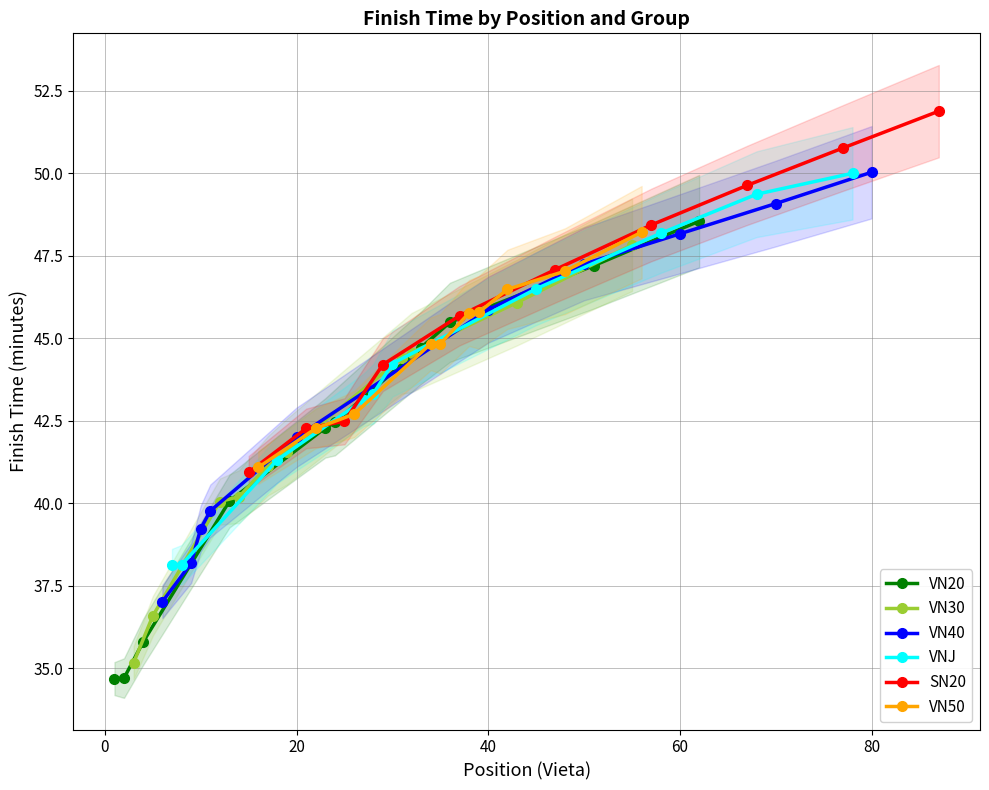

Where is VN40 nearest to the value 43?

20